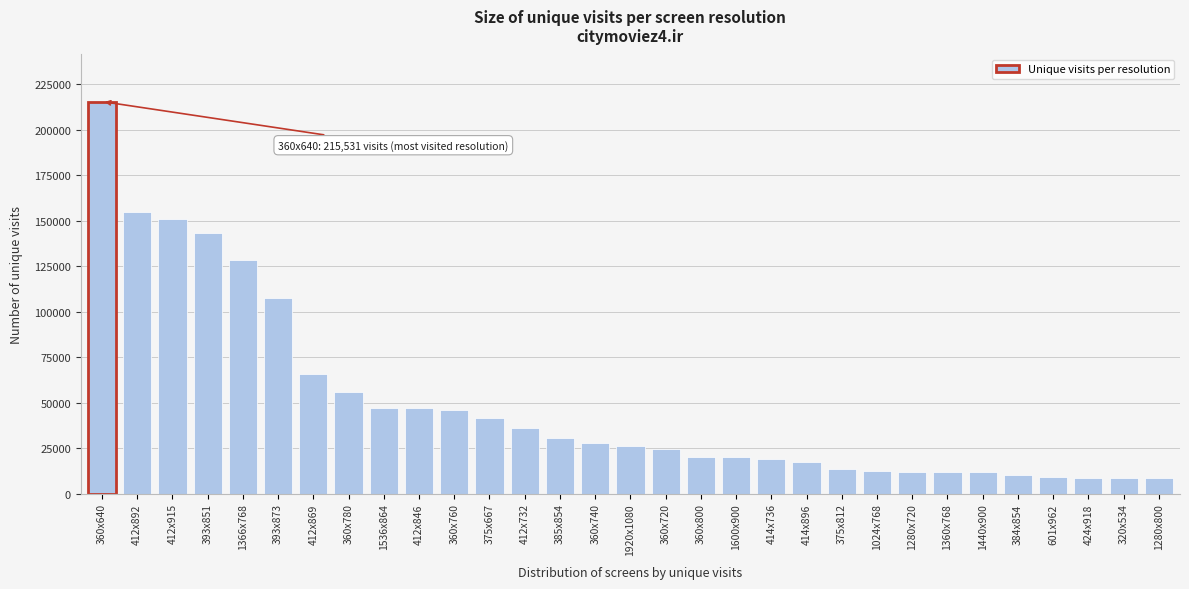

Is it true that the value at 360x640 is 82972?

False